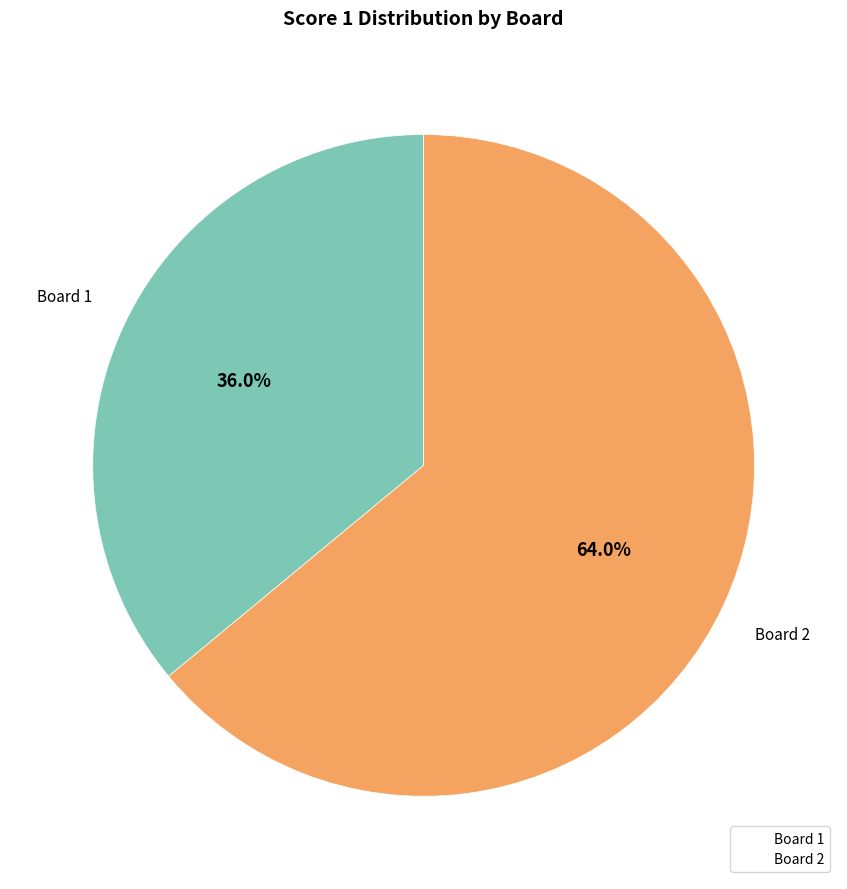

What percentage is the Board 1 slice, to the nearest percent?

36%